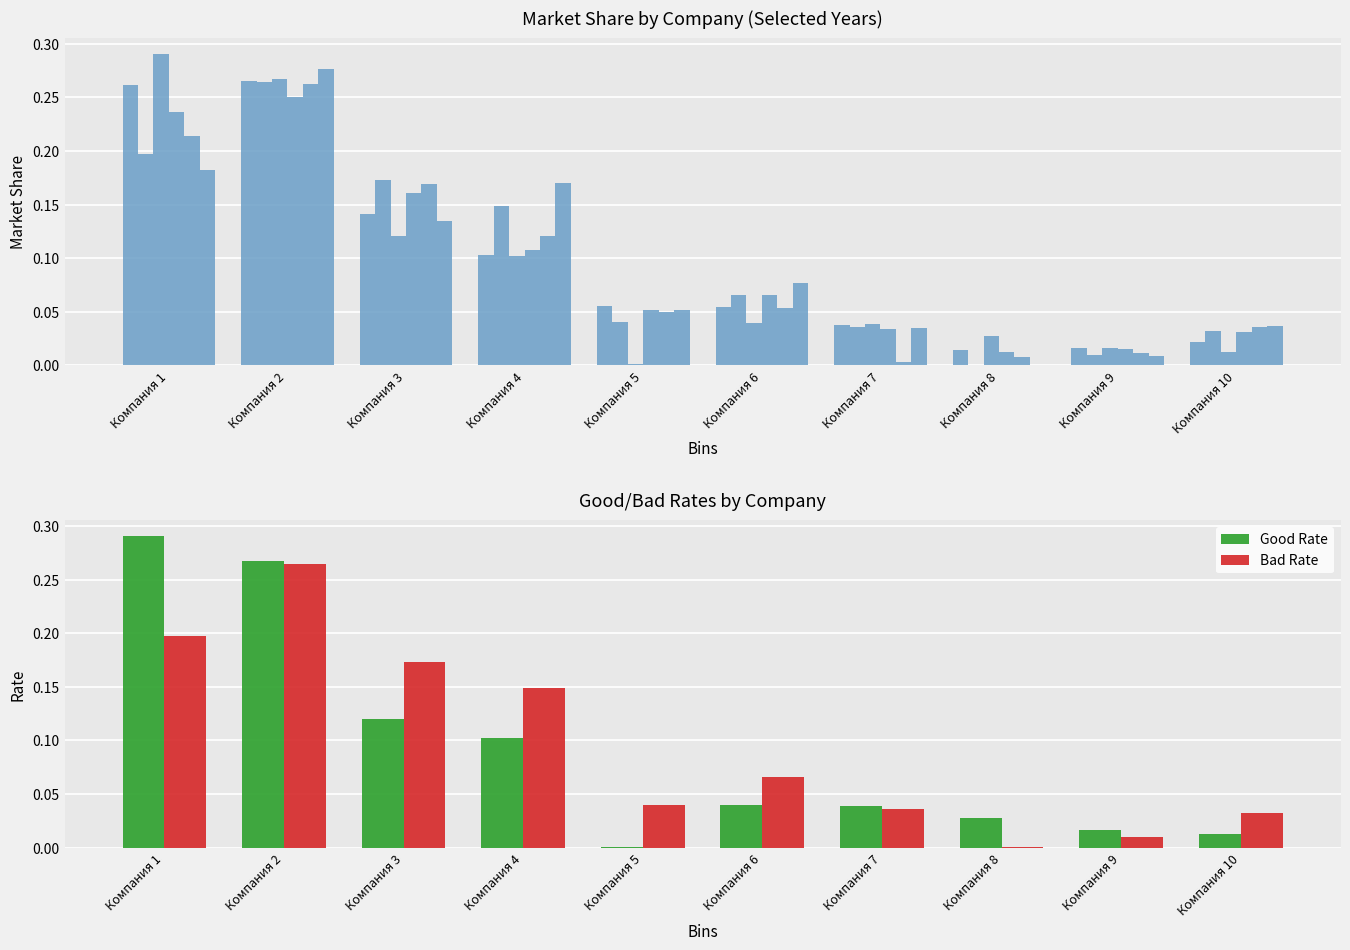

What is the greatest value displayed?

0.3